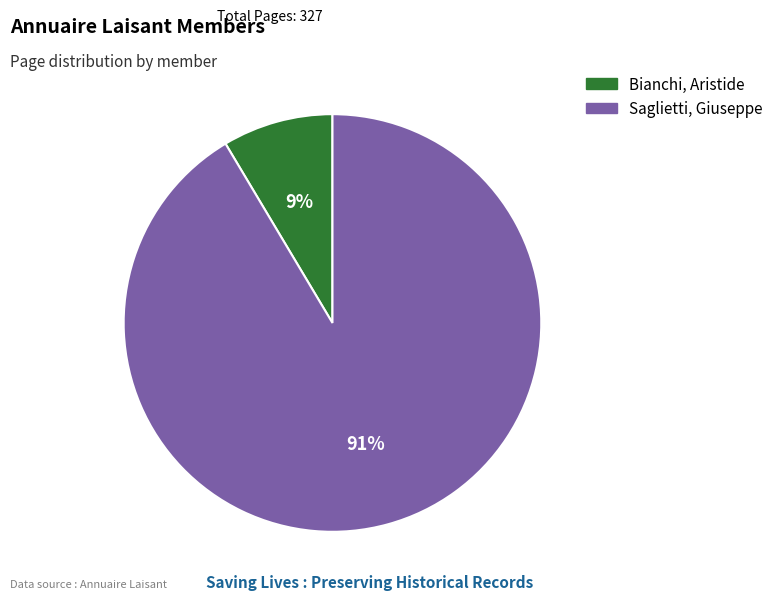

What is the smallest slice in the pie chart?

Bianchi, Aristide